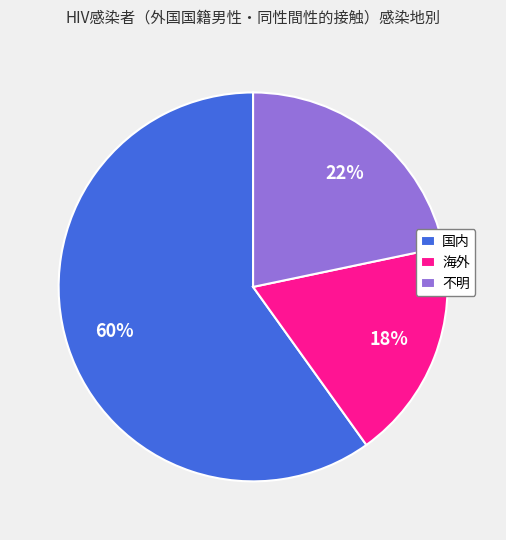

What is the ratio of the value at 不明 to the value at 海外?

1.2